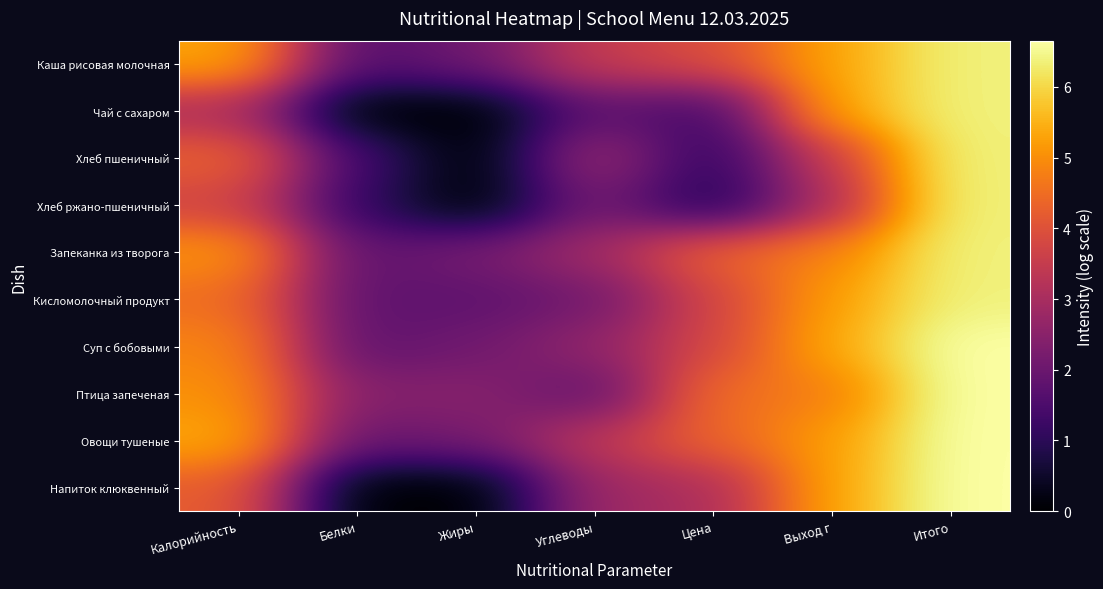

Which series has the largest total across all categories?

Овощи тушеные